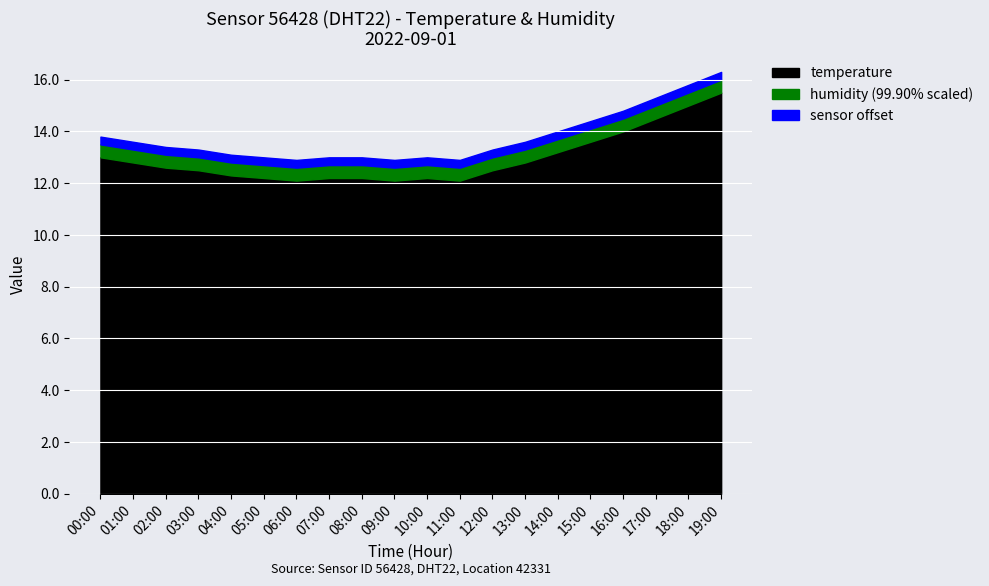

The value of humidity at 11:00 is 48.7. True or false?

False